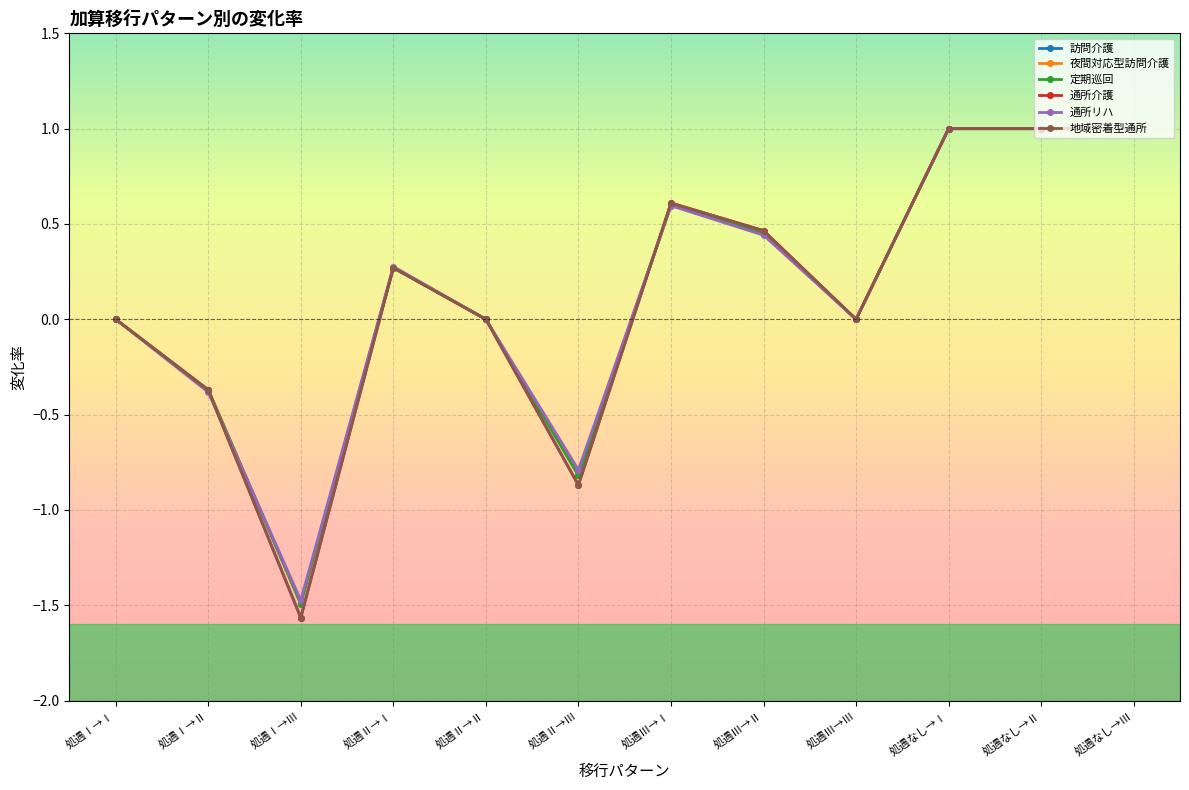

What is the approximate value of 夜間対応型訪問介護 at 処遇Ⅲ→Ⅱ?

0.5